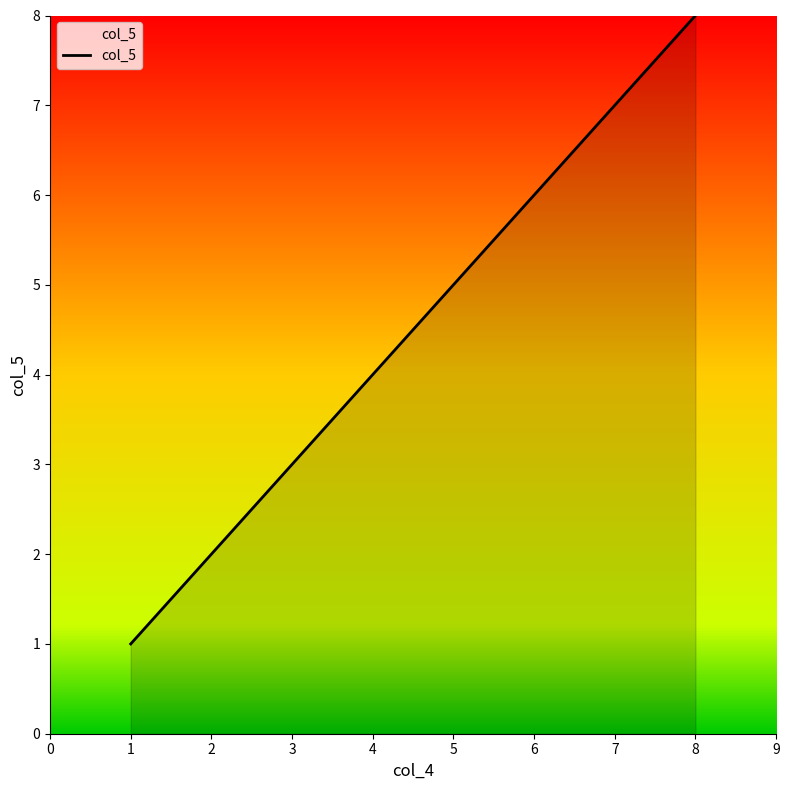

List the labels in order of value, smallest first.

1, 2, 3, 4, 5, 6, 7, 8